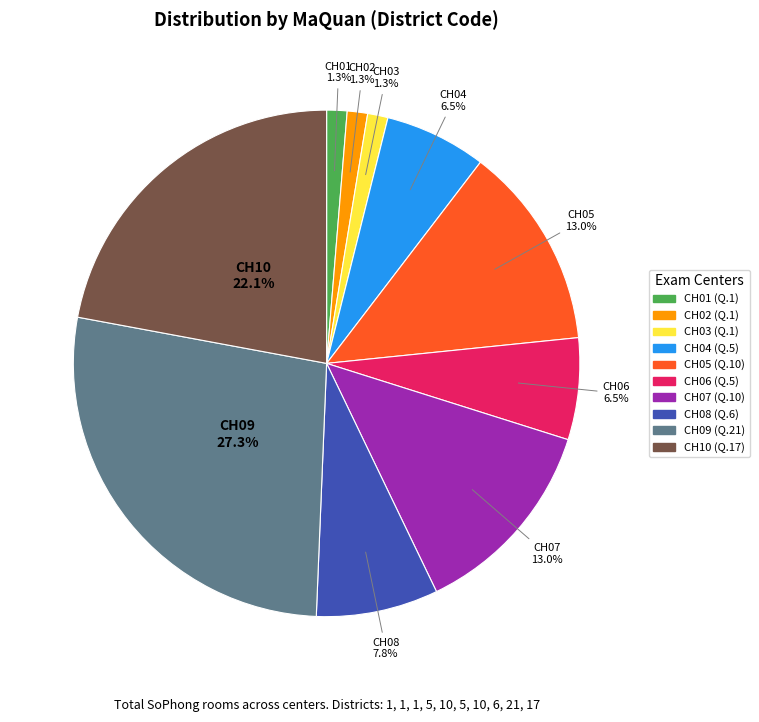

What is the largest slice in the pie chart?

CH09